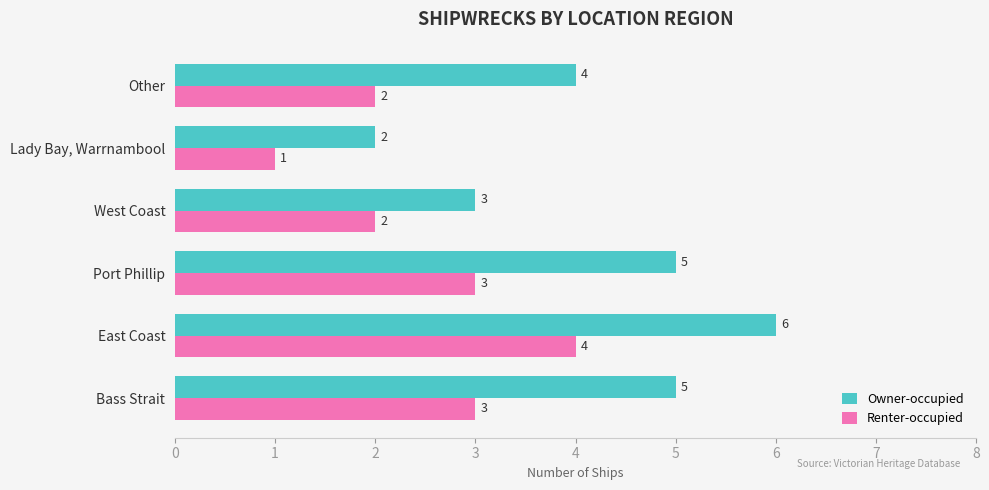

What is the smallest value displayed?

1